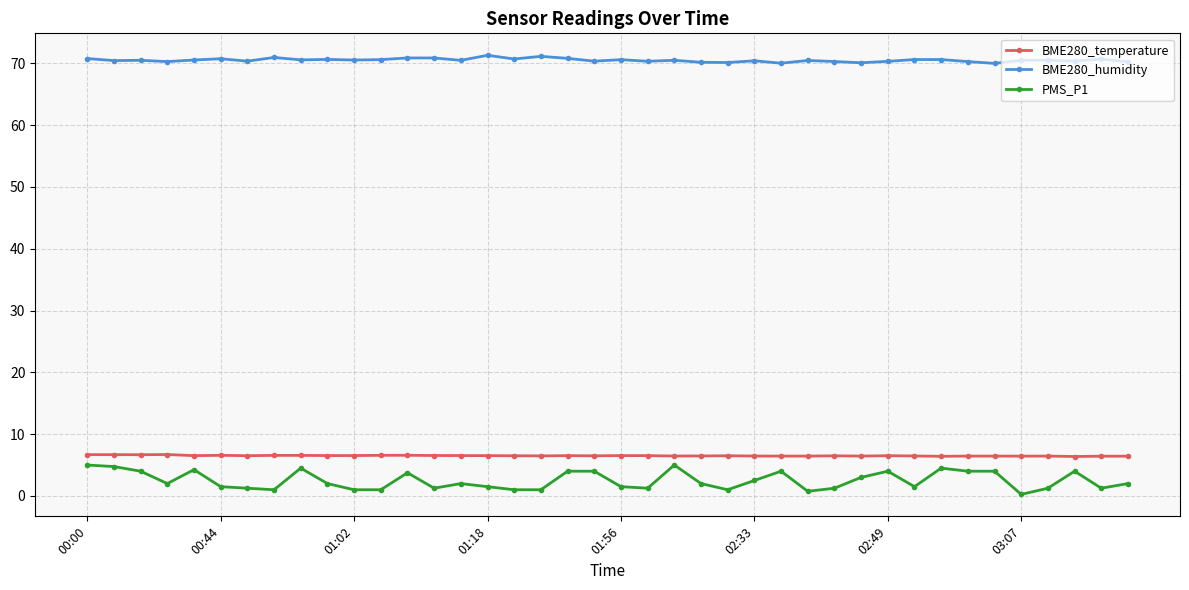

What is the average value of the BME280_humidity series?

70.5